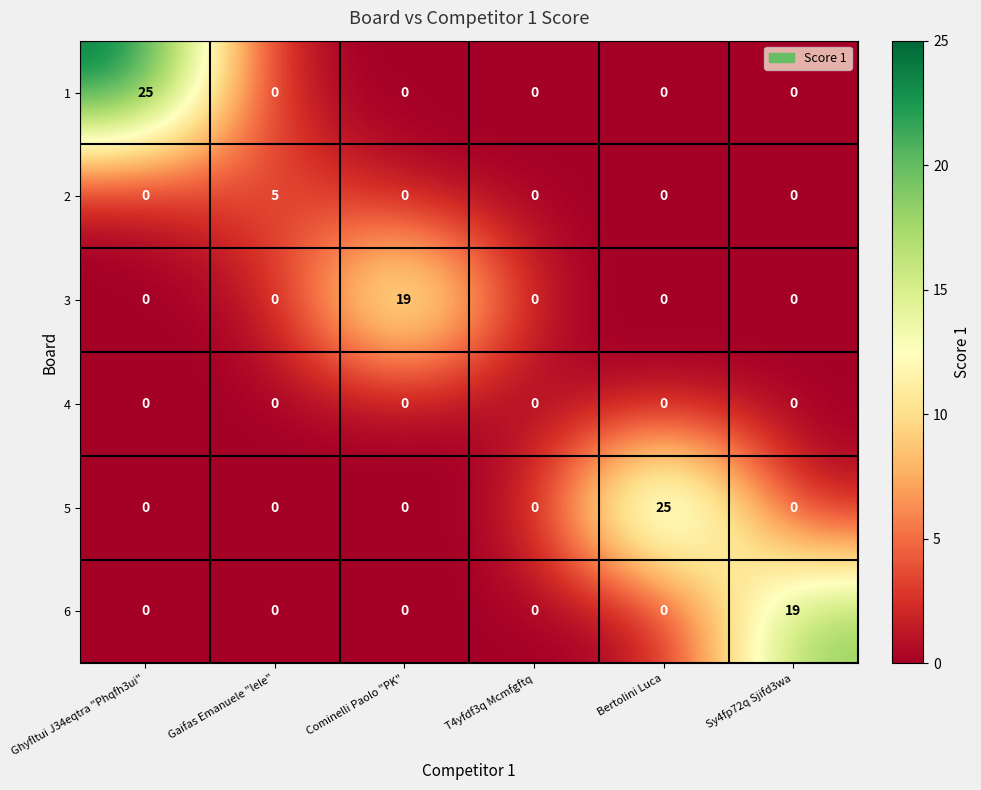

At how many categories does at least one series exceed 15?

4